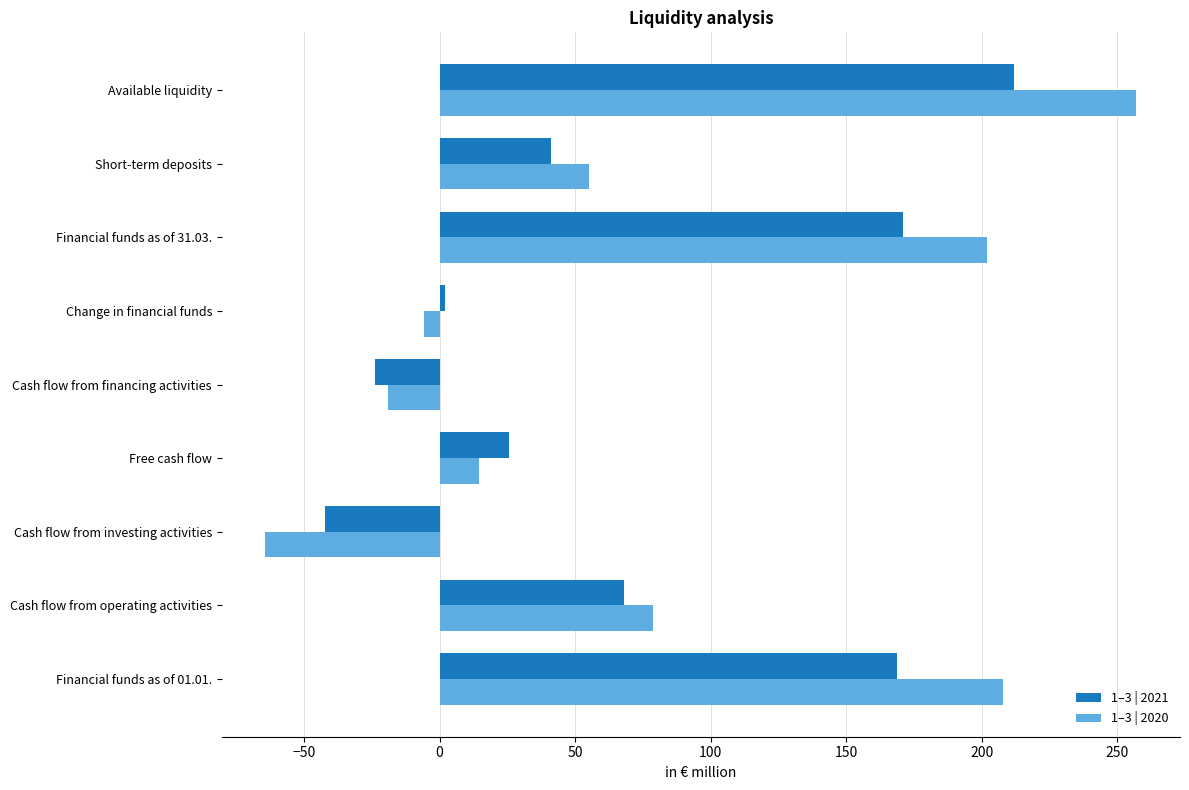

The value of 1–3 | 2021 at Free cash flow is 25.8. True or false?

True